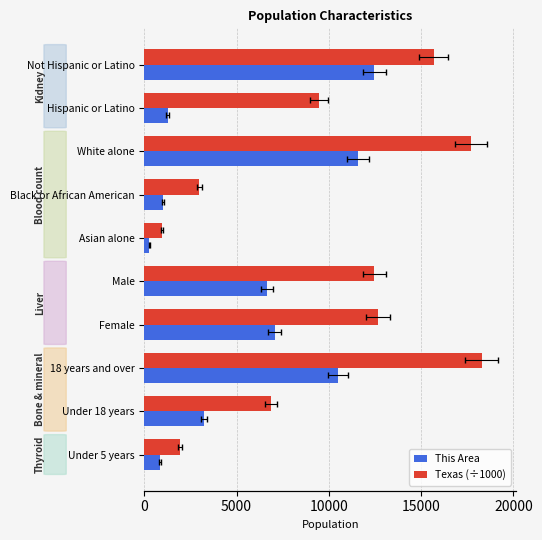

What is the greatest value displayed?

18279.7